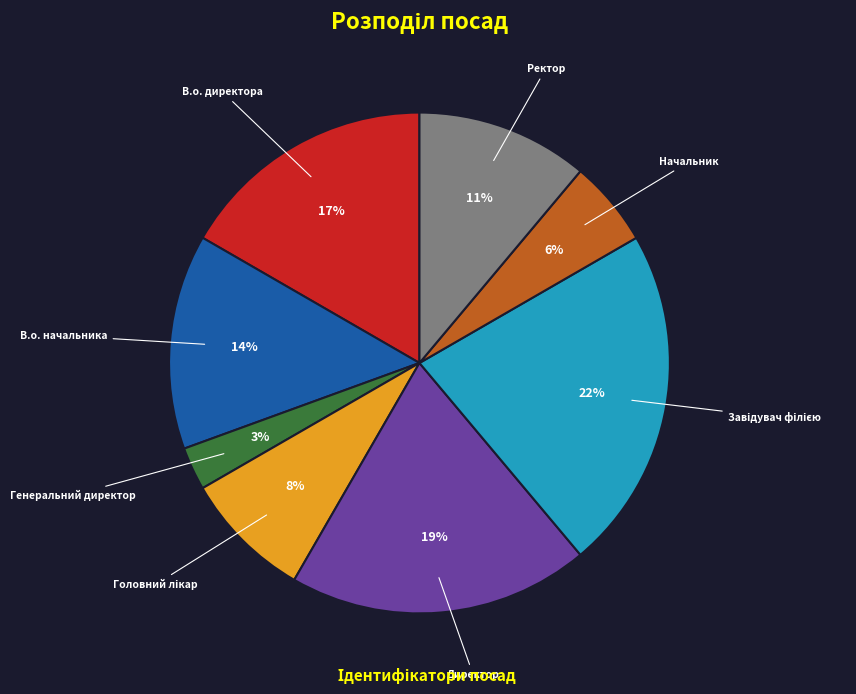

Is there any slice that represents more than half of the pie?

No